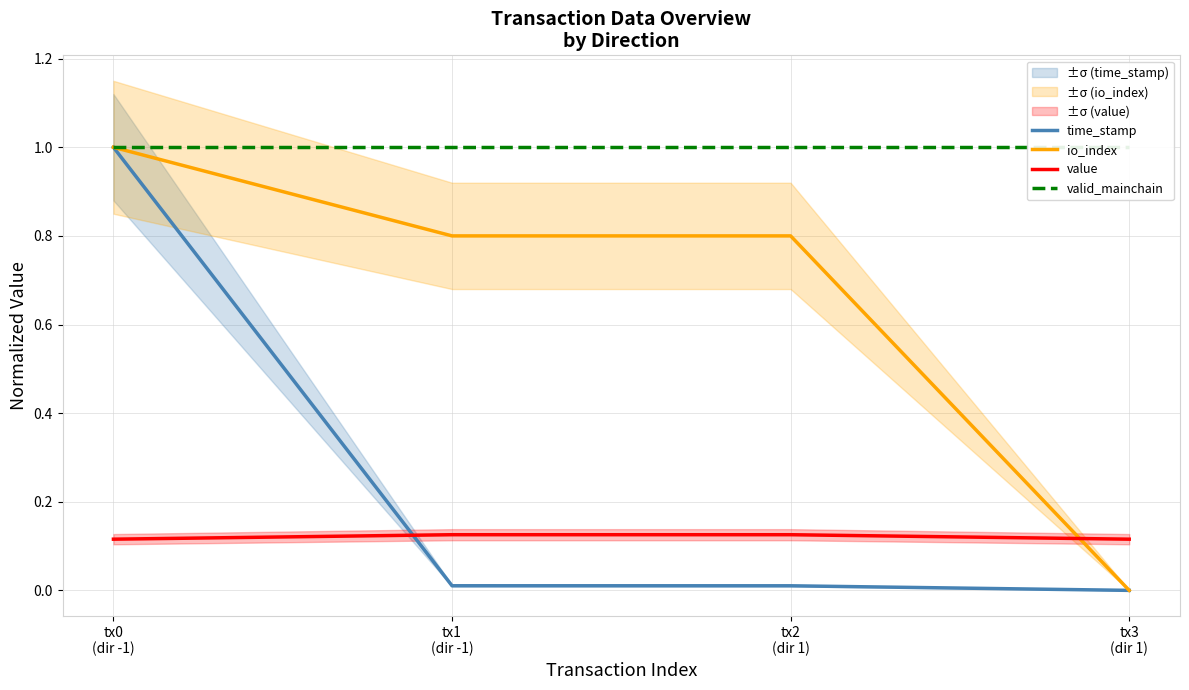

How many values in the io_index series exceed 0?

3